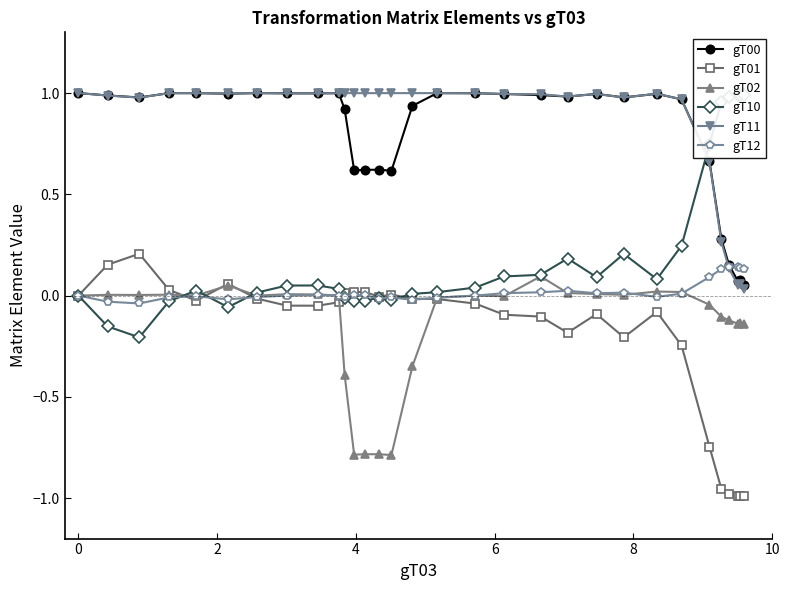

Reading left to right, extract all data points from this chart.

gT00: 1.0	1.0	1.0	1.0	1.0	1.0	1.0	1.0	1.0	1.0	0.9	0.6	0.6	0.6	0.6	0.9	1.0	1.0	1.0	1.0	1.0	1.0	1.0	1.0	1.0	0.7	0.3	0.2	0.1	0.1	0.1
gT01: 0.0	0.2	0.2	0.0	-0.0	0.1	-0.0	-0.0	-0.0	-0.0	0.0	0.0	0.0	-0.0	0.0	-0.0	-0.0	-0.0	-0.1	-0.1	-0.2	-0.1	-0.2	-0.1	-0.2	-0.7	-1.0	-1.0	-1.0	-1.0	-1.0
gT02: 0.0	0.0	0.0	0.0	-0.0	0.0	-0.0	0.0	0.0	0.0	-0.4	-0.8	-0.8	-0.8	-0.8	-0.3	-0.0	-0.0	-0.0	0.1	0.0	0.0	0.0	0.0	0.0	-0.0	-0.1	-0.1	-0.1	-0.1	-0.1
gT10: -0.0	-0.2	-0.2	-0.0	0.0	-0.1	0.0	0.0	0.0	0.0	-0.0	-0.0	-0.0	-0.0	-0.0	0.0	0.0	0.0	0.1	0.1	0.2	0.1	0.2	0.1	0.2	0.7	1.0	1.0	1.0	1.0	1.0
gT11: 1.0	1.0	1.0	1.0	1.0	1.0	1.0	1.0	1.0	1.0	1.0	1.0	1.0	1.0	1.0	1.0	1.0	1.0	1.0	1.0	1.0	1.0	1.0	1.0	1.0	0.7	0.3	0.1	0.1	0.1	0.0
gT12: 0.0	-0.0	-0.0	-0.0	-0.0	-0.0	-0.0	-0.0	0.0	-0.0	-0.0	0.0	0.0	-0.0	-0.0	-0.0	-0.0	-0.0	0.0	0.0	0.0	0.0	0.0	-0.0	0.0	0.1	0.1	0.1	0.1	0.1	0.1